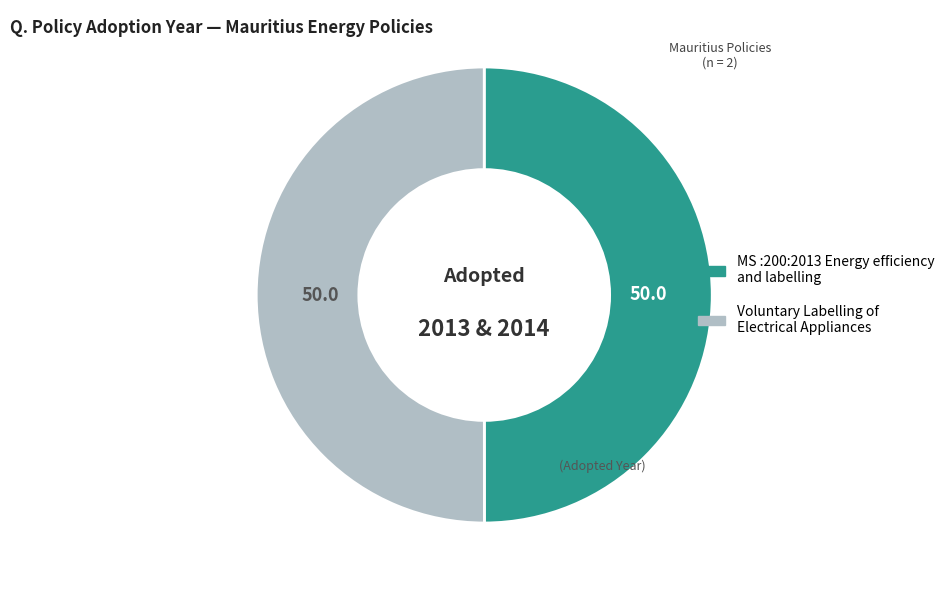

Approximately how many times larger is the value at Voluntary Labelling of Electrical Appliances compared to MS :200:2013 Energy efficiency and labelling?

1.0